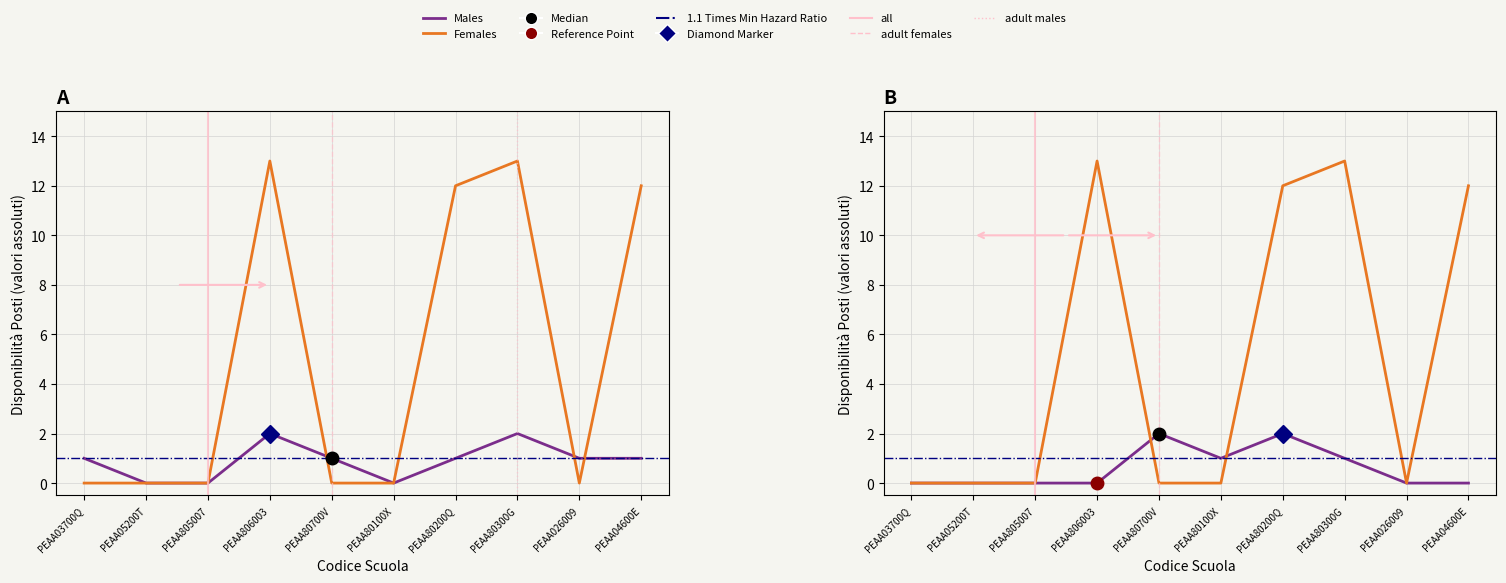

The Posti interni Disp. variata 30-06 series shows 2 at PEAA026009. True or false?

False